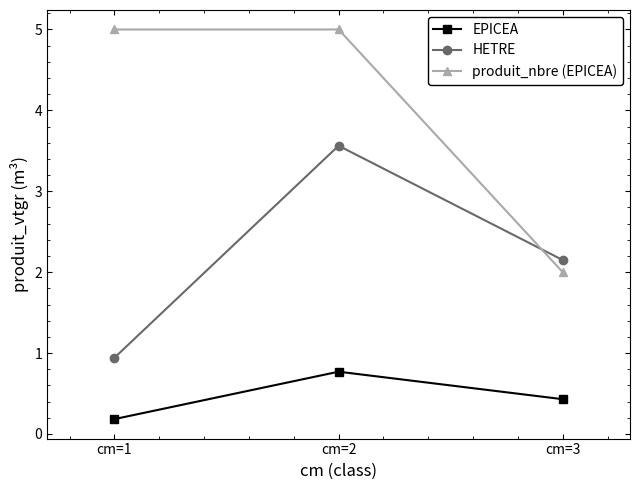

Which series changed the most between cm=1 and cm=2?

HETRE